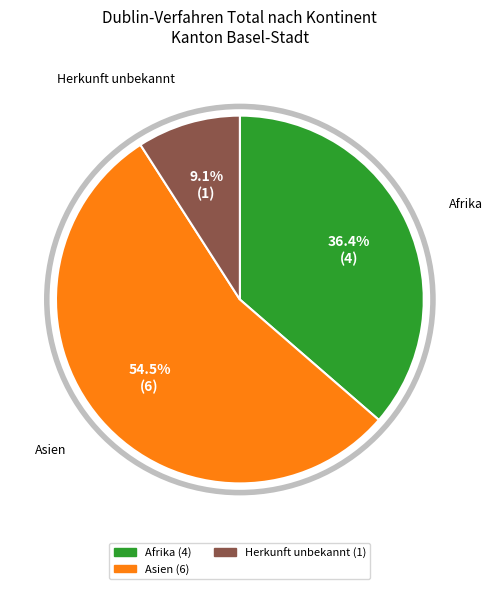

Does any single category account for the majority?

Yes